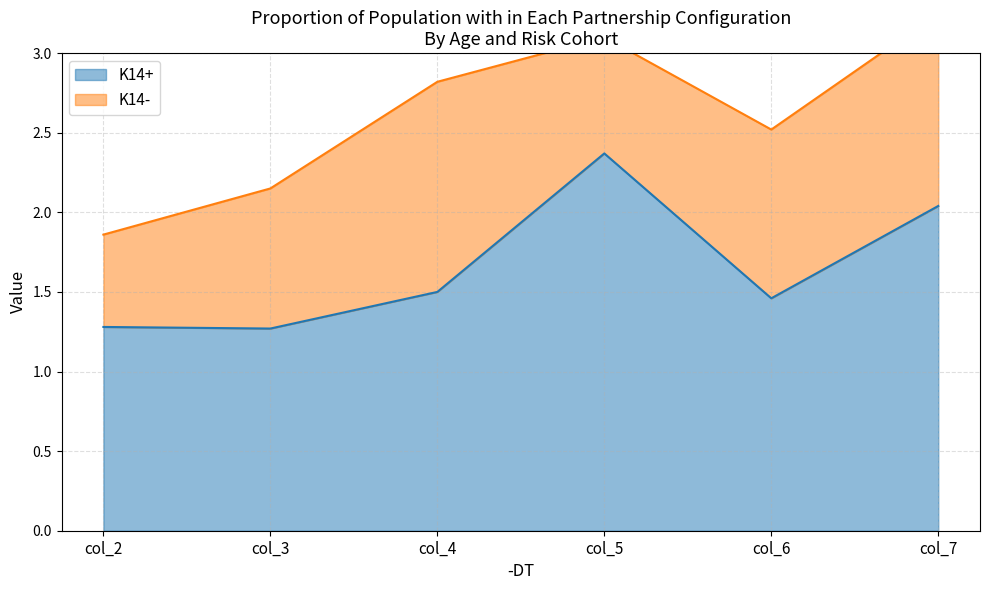

The K14+ series shows 1.2 at col_5. True or false?

False